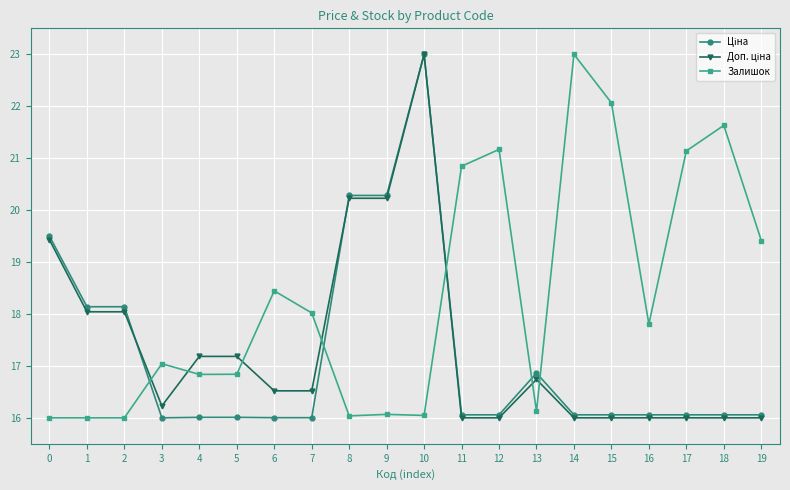

What is the difference between the maximum and minimum values in the Залишок series?

7.0